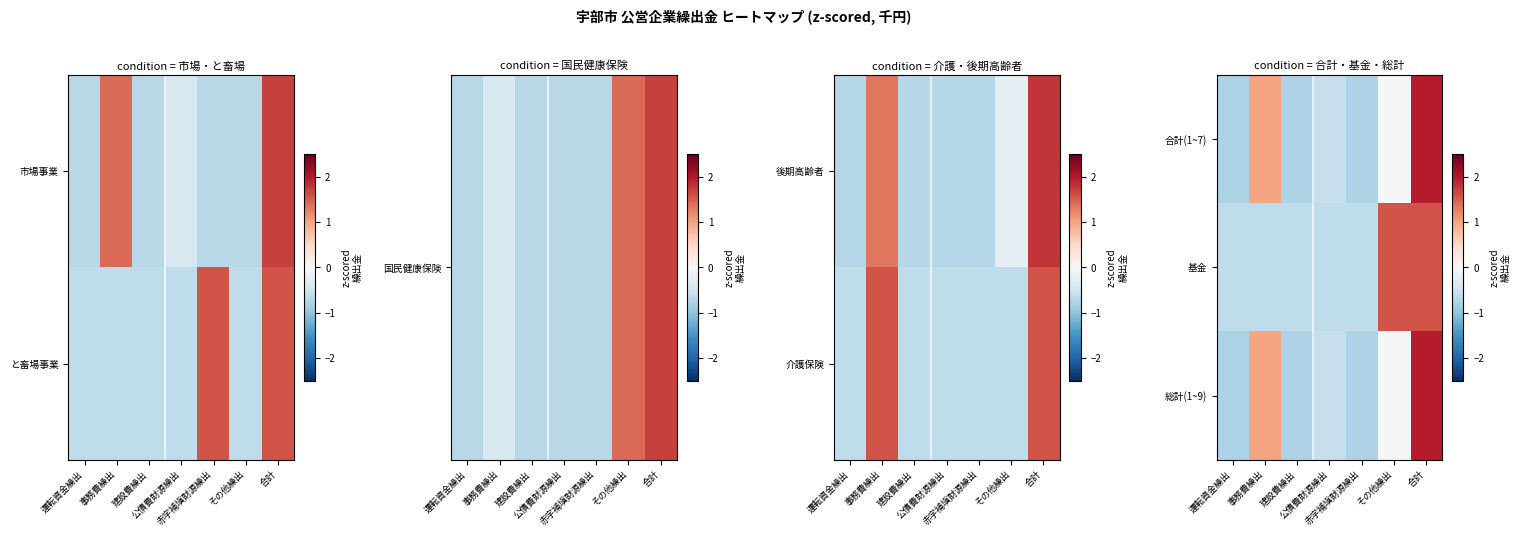

Which category has the lowest value across all series?

運転資金繰出